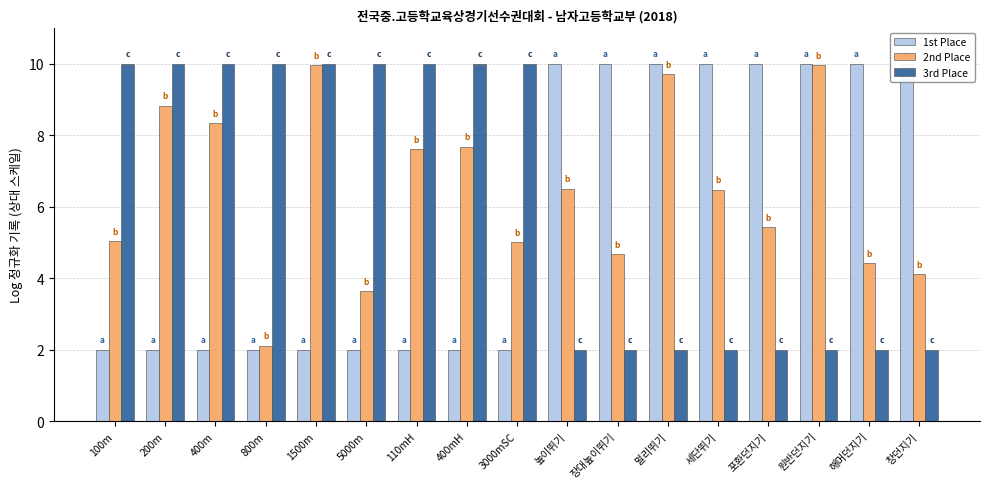

Between 400mH and 창던지기, which series saw the biggest shift?

1st Place